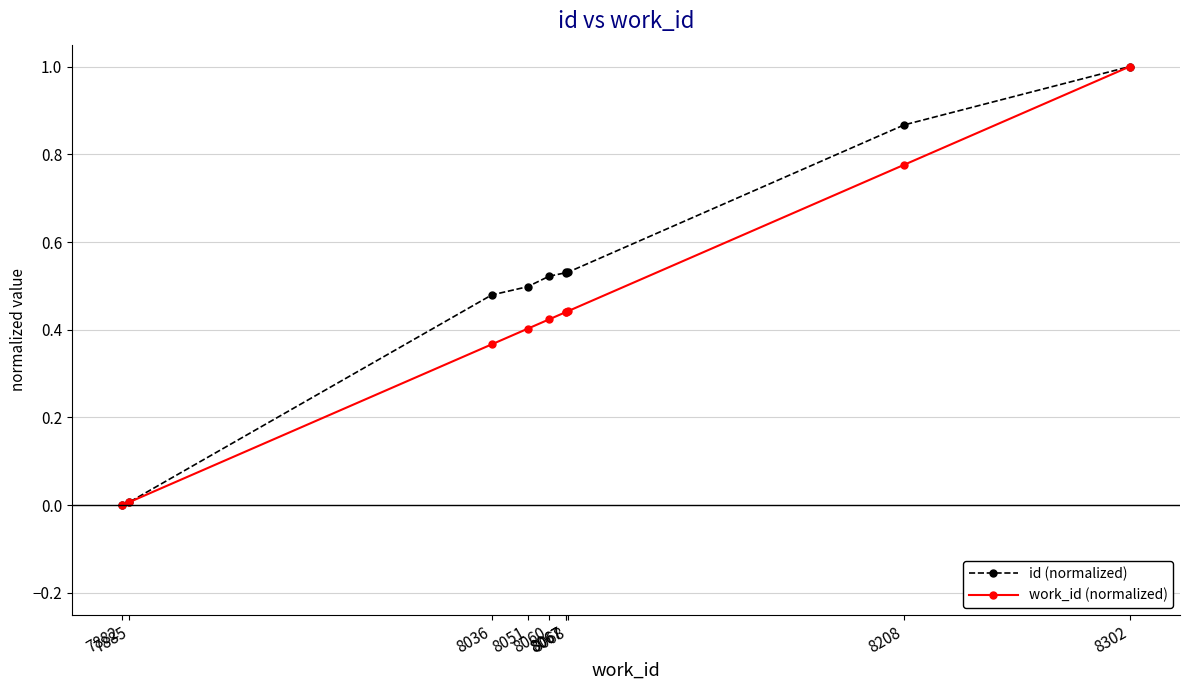

Is it true that id (normalized) equals 0.5 at 8067?

True